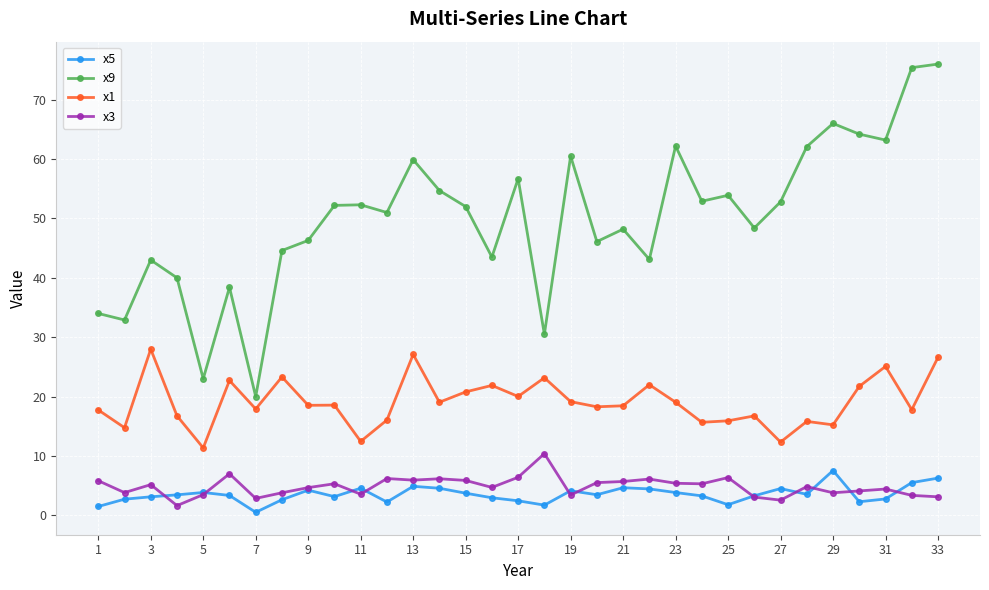

What is the maximum value shown in the chart?

76.0